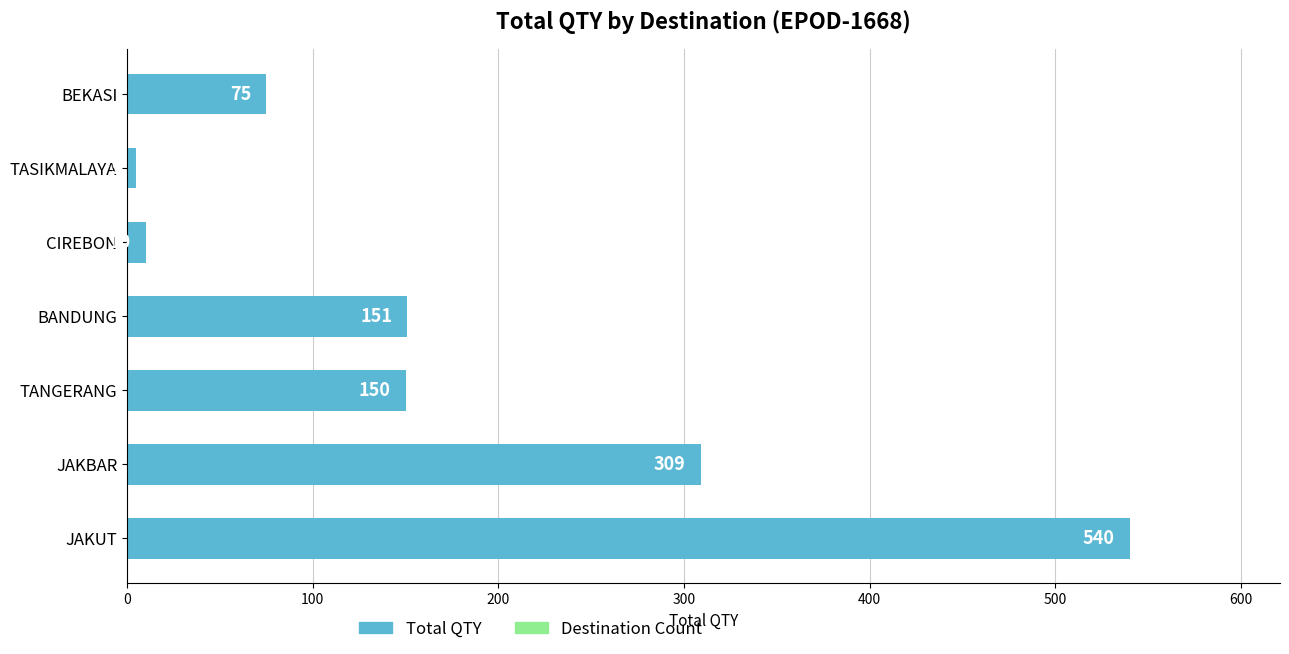

What is the difference between the values at TASIKMALAYA and JAKUT?

535